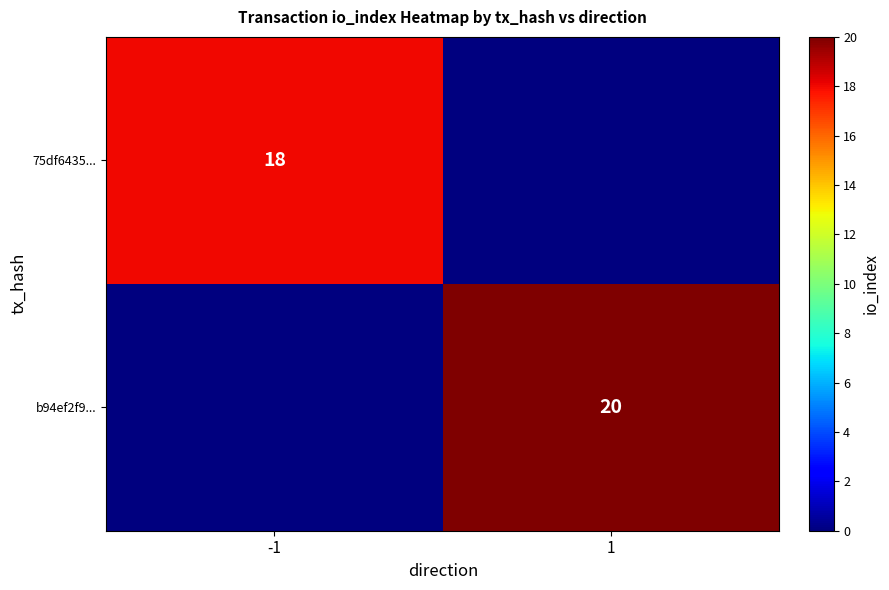

The 75df6435... series shows 18 at -1. True or false?

True